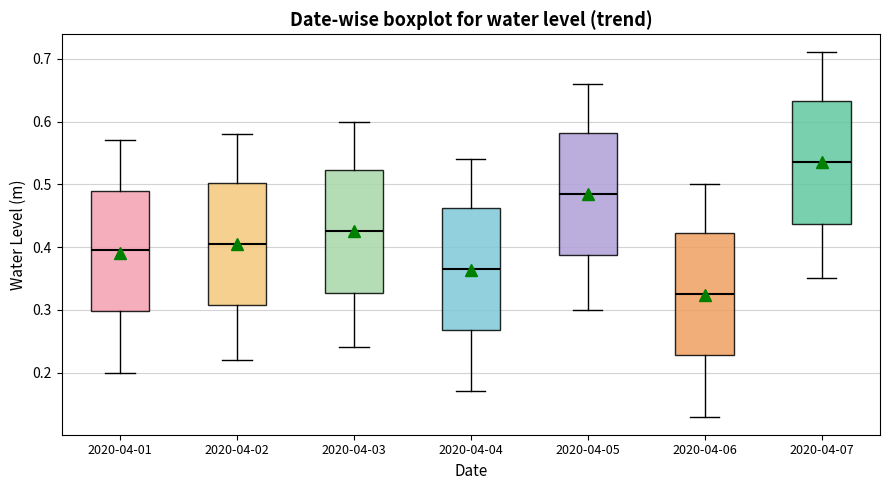

Reading left to right, read every box against the y-axis: the position of its median line, the range the box covers, and the ends of its whiskers. The values are not printed on the chart, so give them approximately, as read against the axis.

2020-04-01: median 0.40, box 0.30 to 0.49, whiskers 0.20 to 0.57
2020-04-02: median 0.41, box 0.31 to 0.50, whiskers 0.22 to 0.58
2020-04-03: median 0.43, box 0.33 to 0.52, whiskers 0.24 to 0.60
2020-04-04: median 0.37, box 0.27 to 0.46, whiskers 0.17 to 0.54
2020-04-05: median 0.49, box 0.39 to 0.58, whiskers 0.30 to 0.66
2020-04-06: median 0.33, box 0.23 to 0.42, whiskers 0.13 to 0.50
2020-04-07: median 0.54, box 0.44 to 0.63, whiskers 0.35 to 0.71